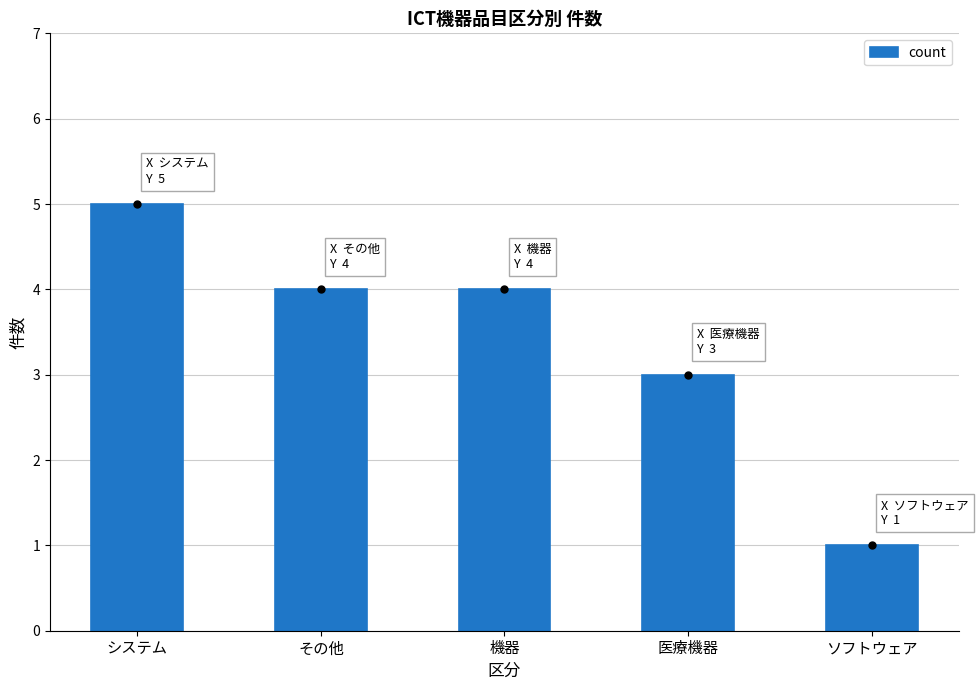

What is the ratio of the value at その他 to the value at 機器?

1.0